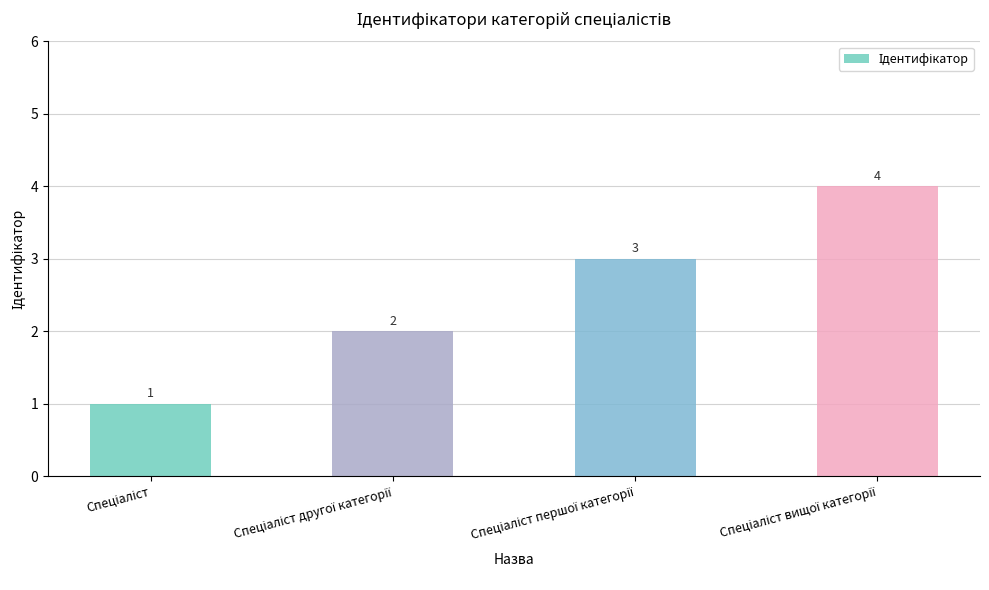

Are the bars grouped side by side (vs. stacked)?

No